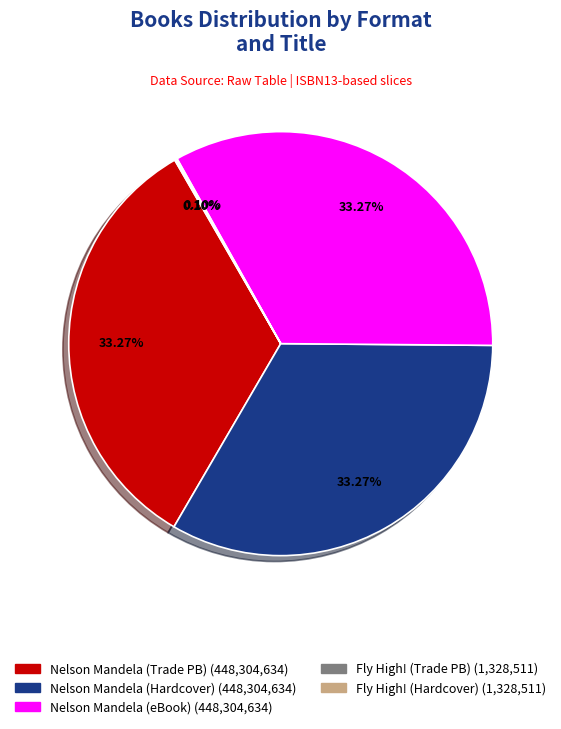

Is there any slice that represents more than half of the pie?

No